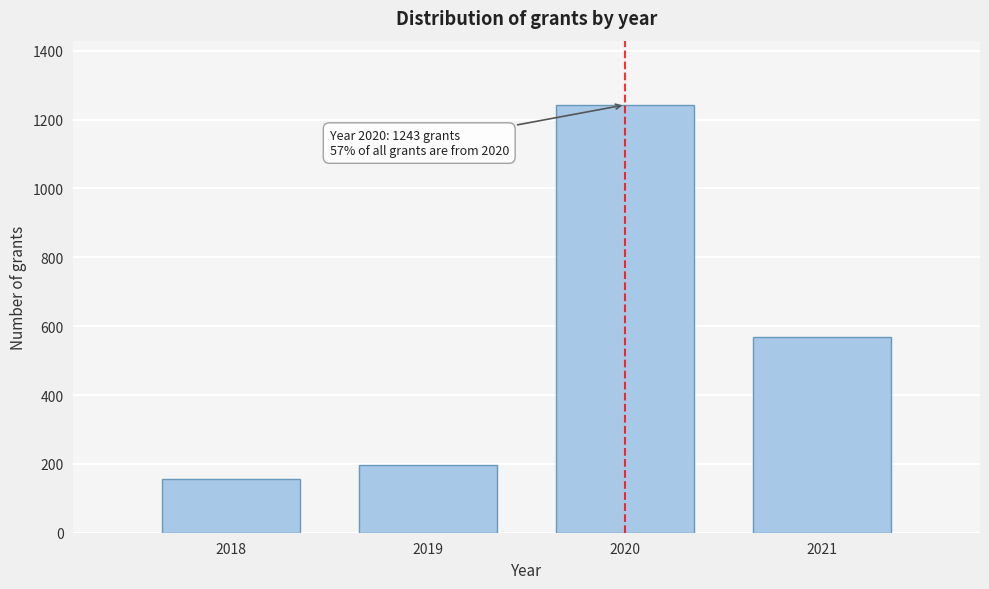

Reading right to left, list all the values displayed in this chart.

570	1243	198	156